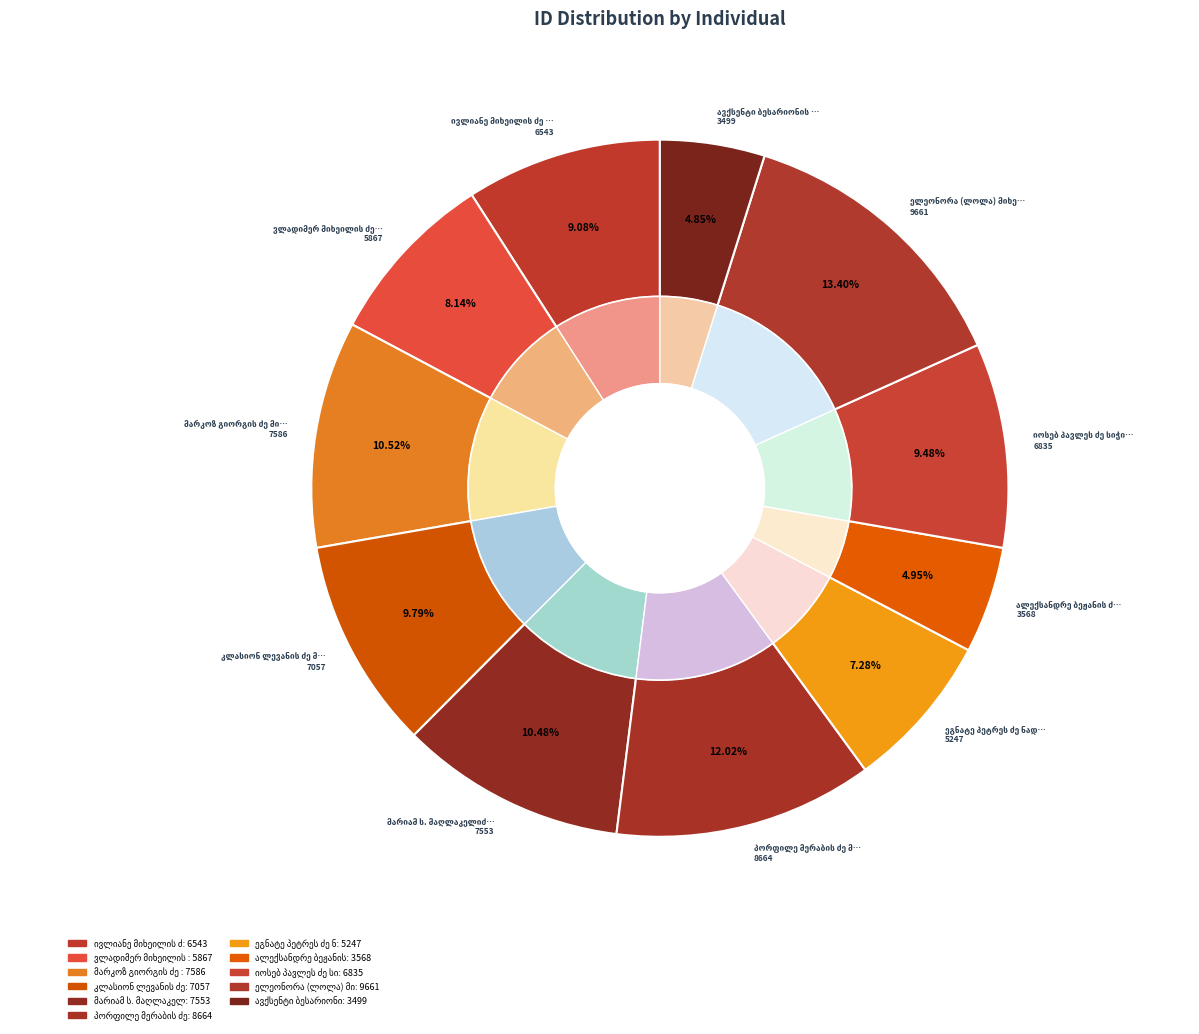

True or false: კლასიონ ლევანის ძე მელაძე accounts for 10% of the total.

True